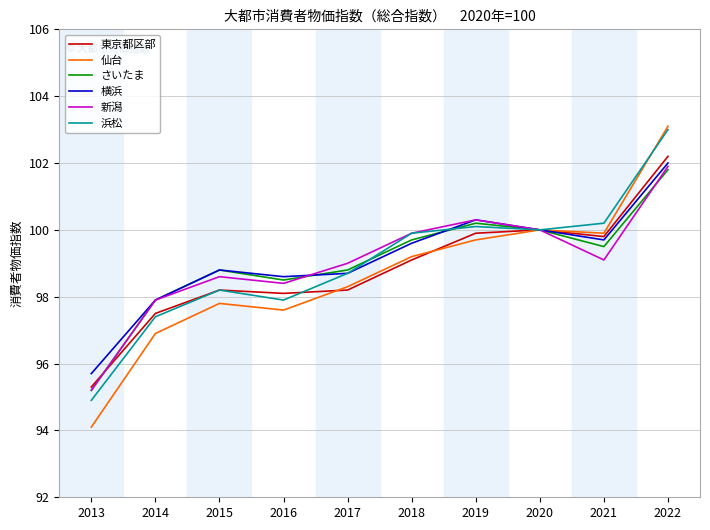

Between 2016 and 2019, which series saw the biggest shift?

浜松